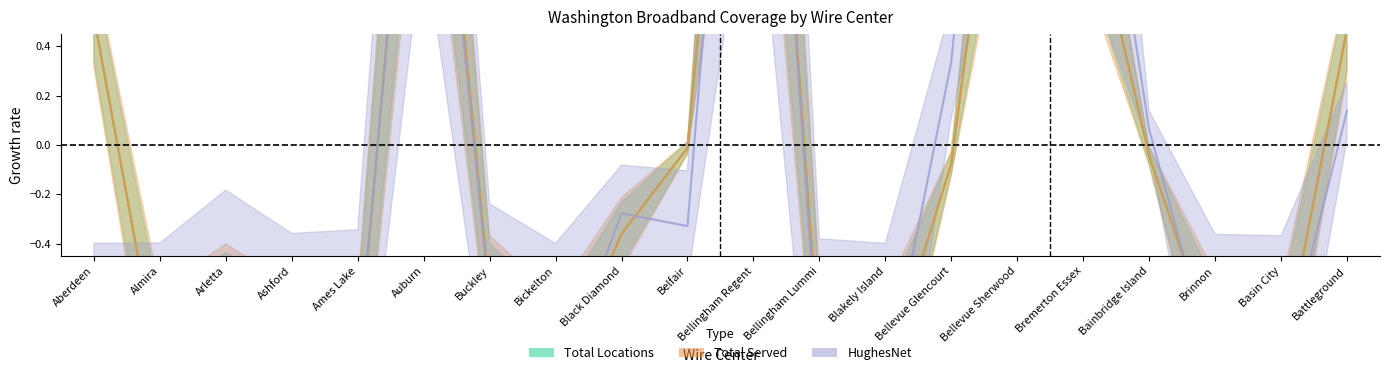

Where is Total Locations nearest to the value 0?

Belfair